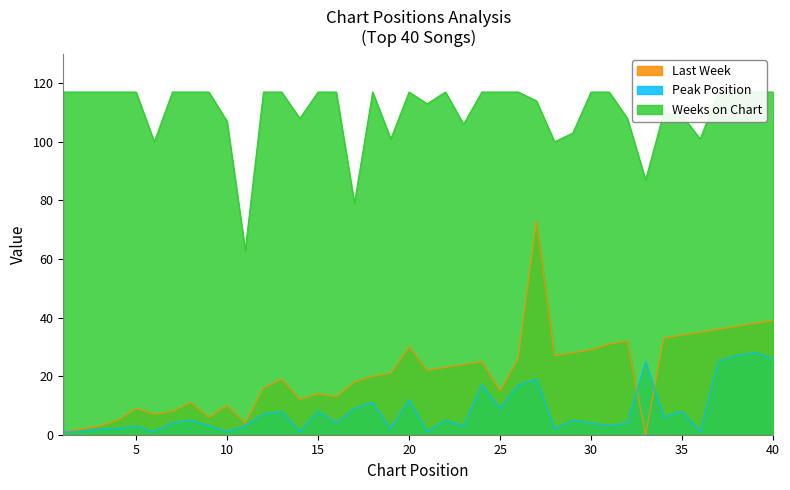

At which category does the chart reach its peak across all series?

1